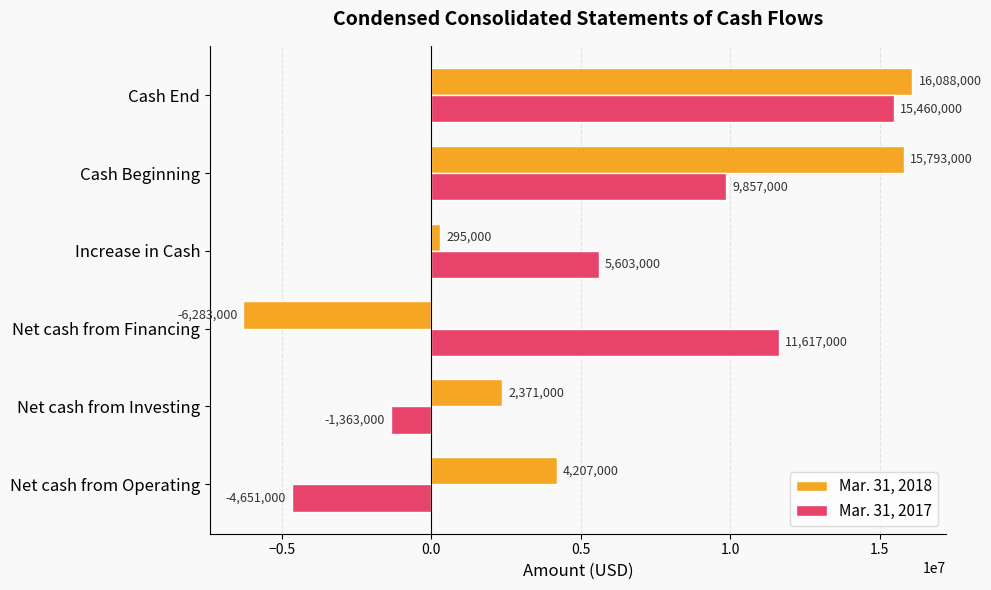

What is the smallest value displayed?

-6283000